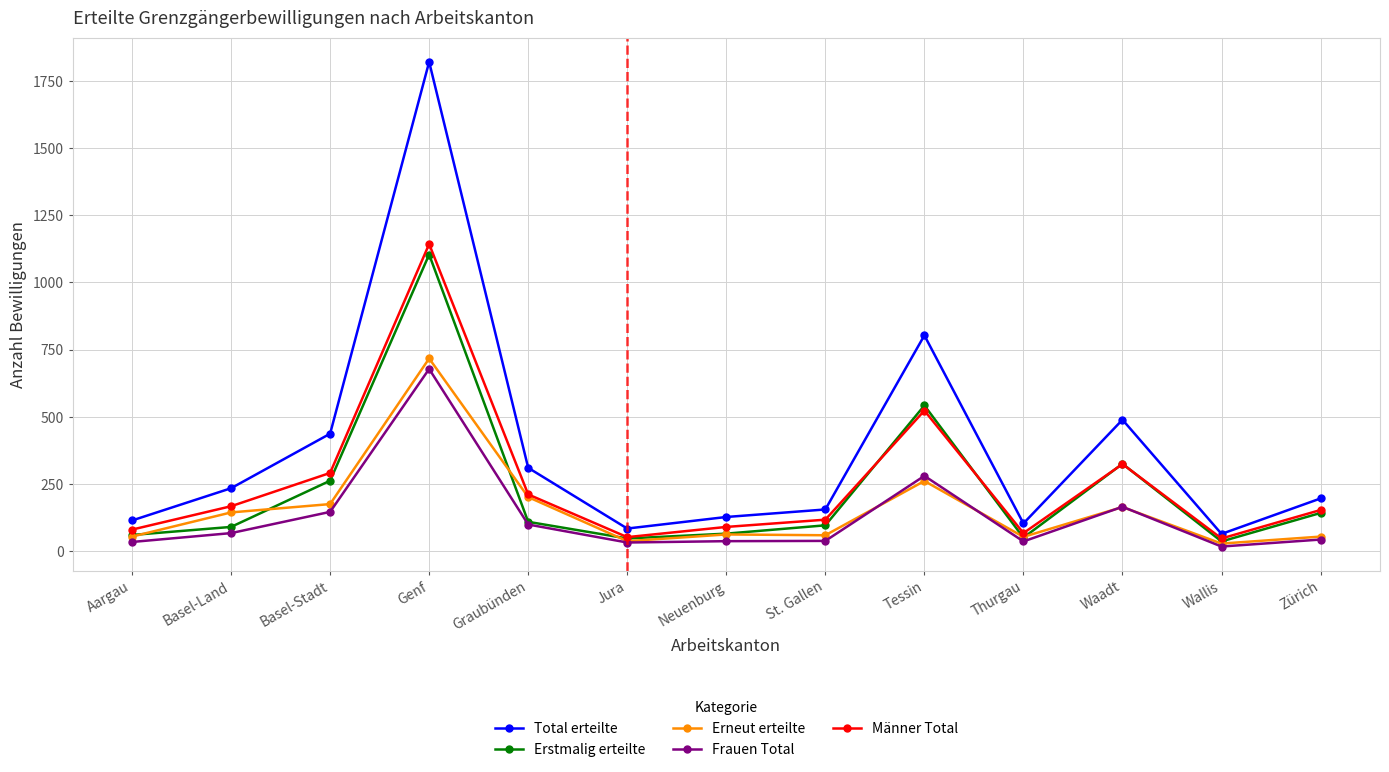

What is the average value of the Frauen Total series?

129